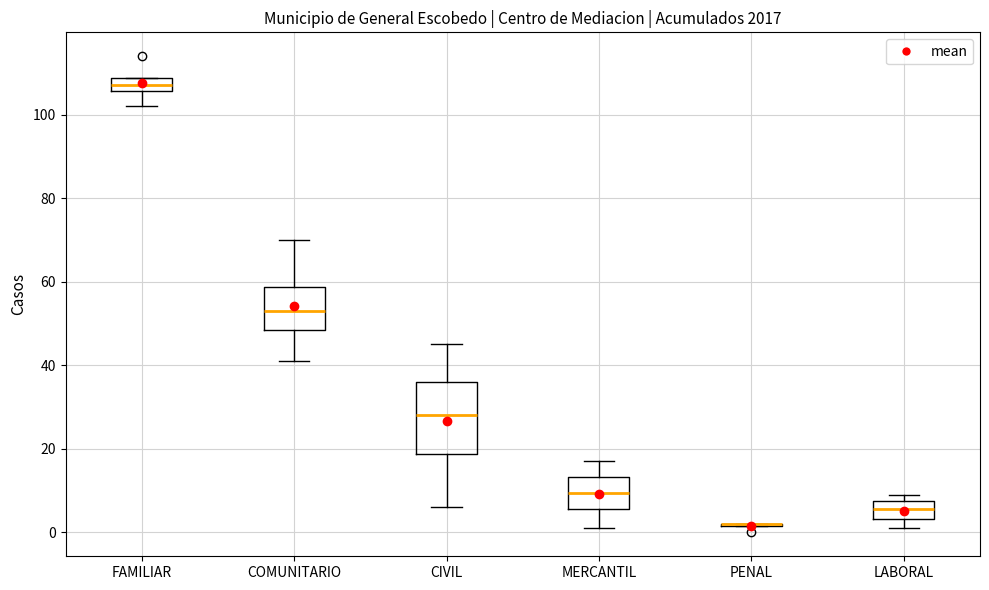

Comparing the boxes themselves (not the whiskers), which one is the tallest?

CIVIL